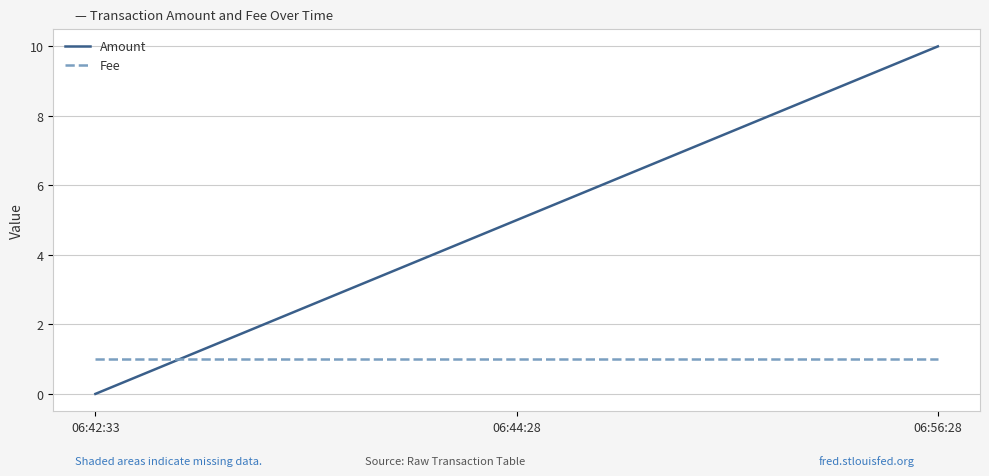

Rank the series by their average value, from highest to lowest.

Amount, Fee